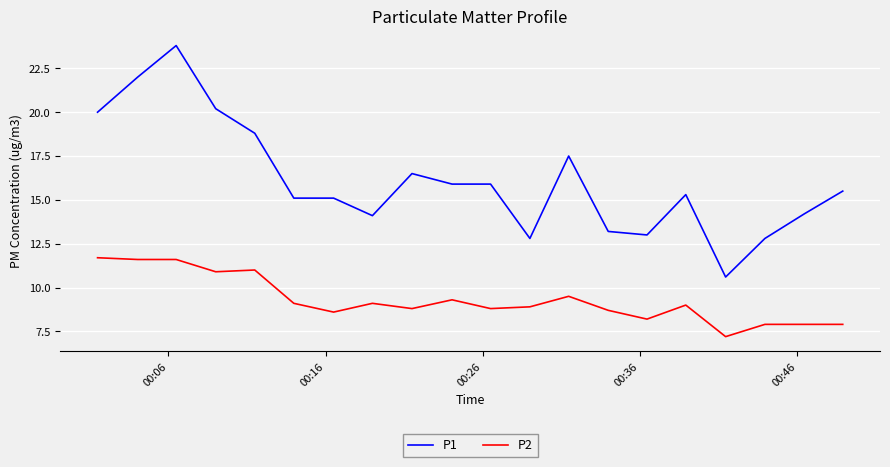

Which series has the largest range (max minus min)?

P1